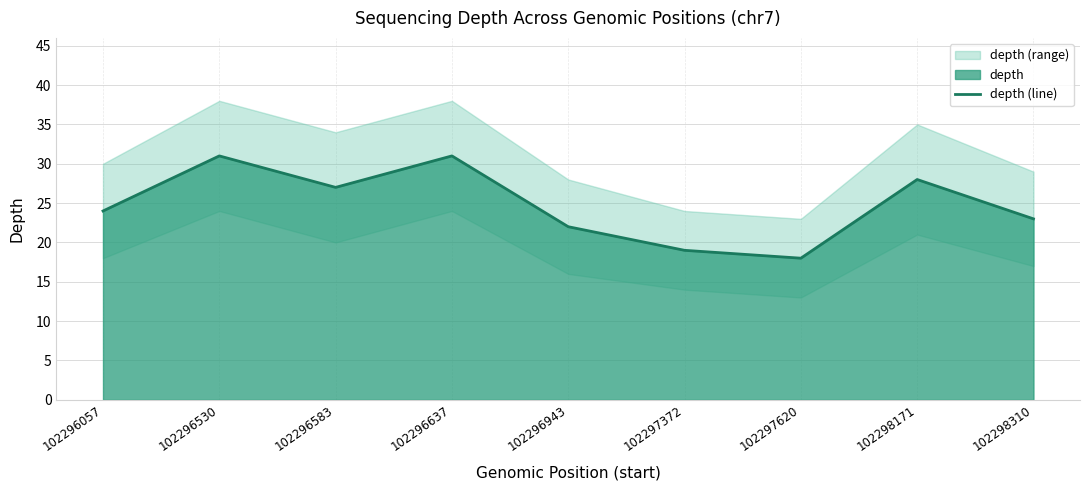

True or false: depth (line) has a value of 23 at 102298310.

True